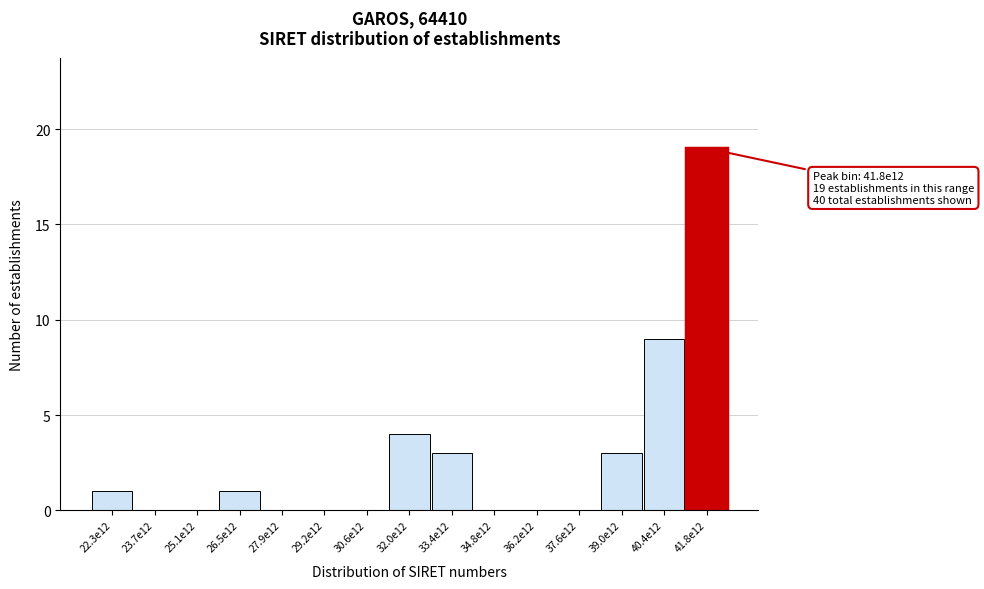

Reading left to right, list all the values displayed in this chart.

22.3e12=1	23.7e12=0	25.1e12=0	26.5e12=1	27.9e12=0	29.2e12=0	30.6e12=0	32.0e12=4	33.4e12=3	34.8e12=0	36.2e12=0	37.6e12=0	39.0e12=3	40.4e12=9	41.8e12=19